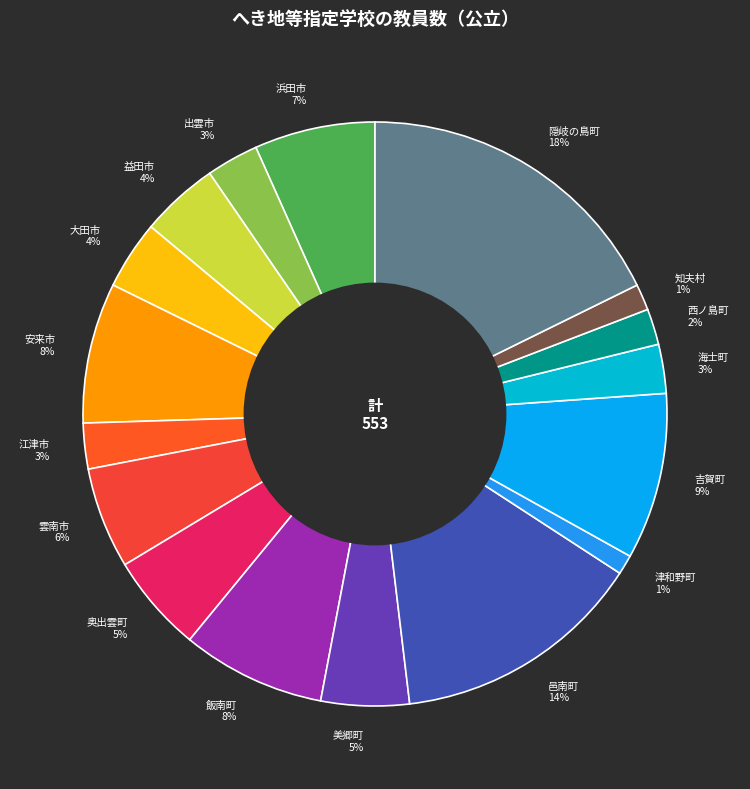

Approximately how many times larger is the value at 大田市 compared to 浜田市?

0.6